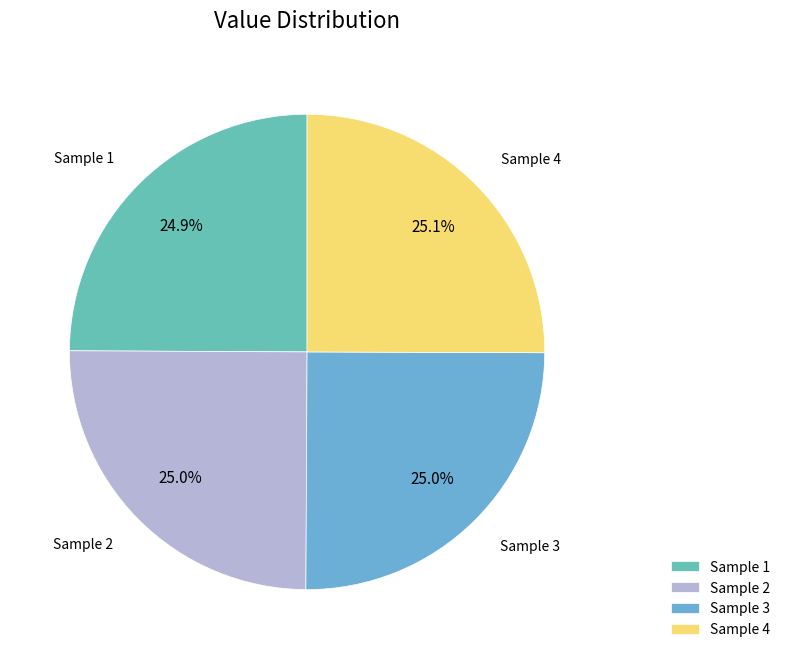

To the nearest percent, what is the average slice percentage?

25%